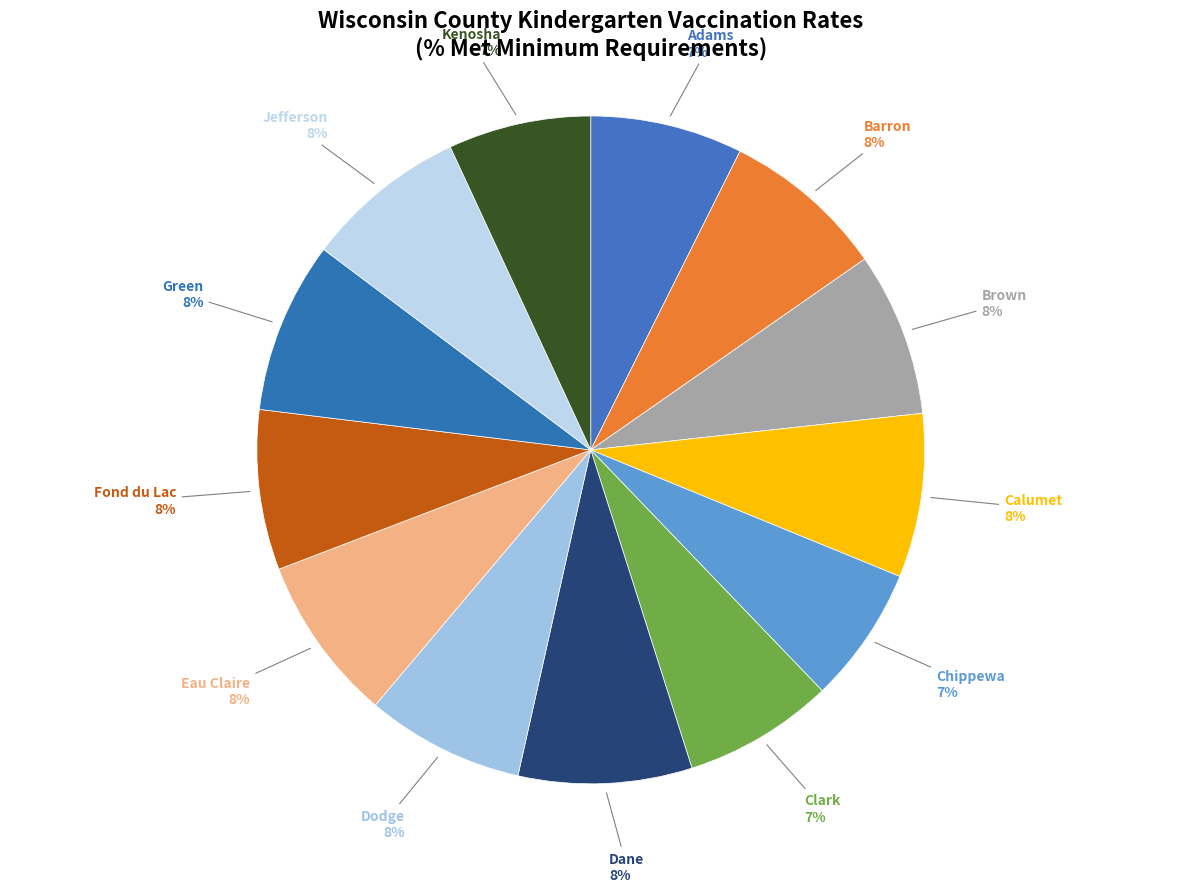

Rank the categories by value from highest to lowest.

Dane, Green, Eau Claire, Barron, Brown, Calumet, Jefferson, Fond du Lac, Dodge, Adams, Clark, Kenosha, Chippewa